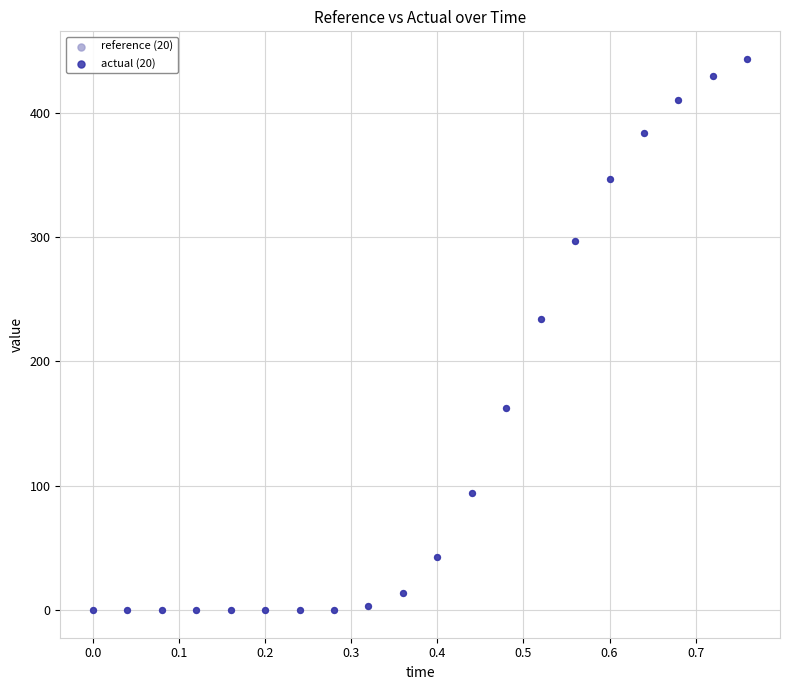

What are all the series names shown in the legend?

reference (20), actual (20)